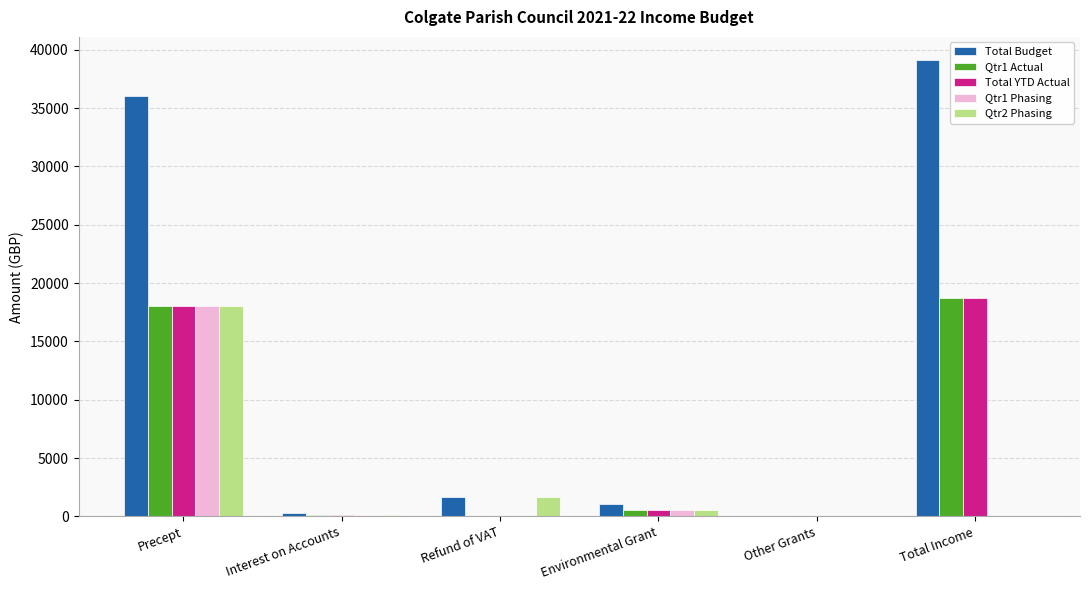

What is the maximum value shown in the chart?

39139.8